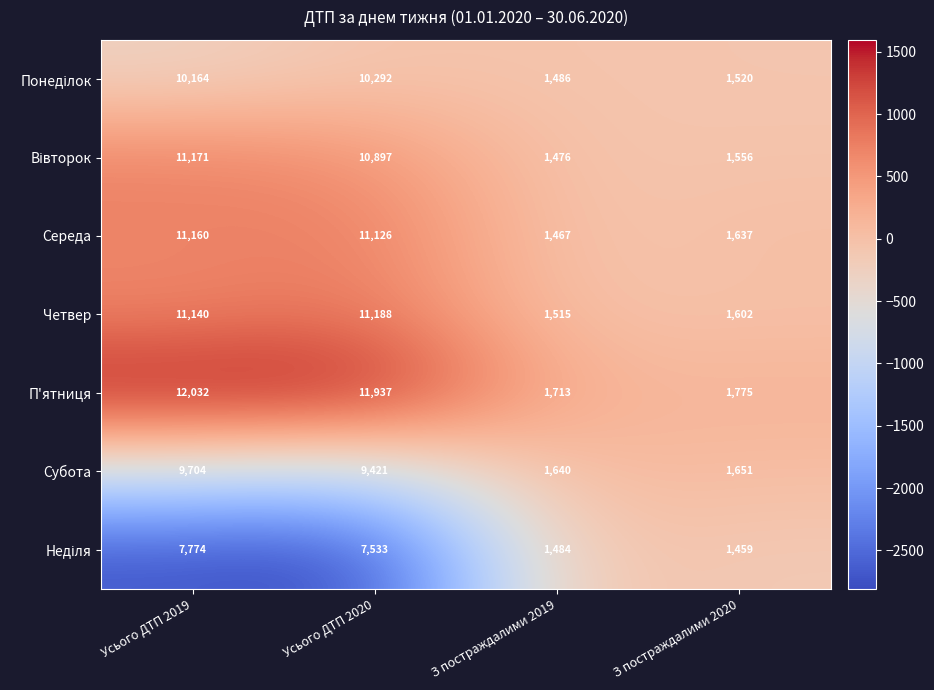

Is the value of Четвер at Усього ДТП 2020 greater than the value of Середа at Усього ДТП 2019?

Yes